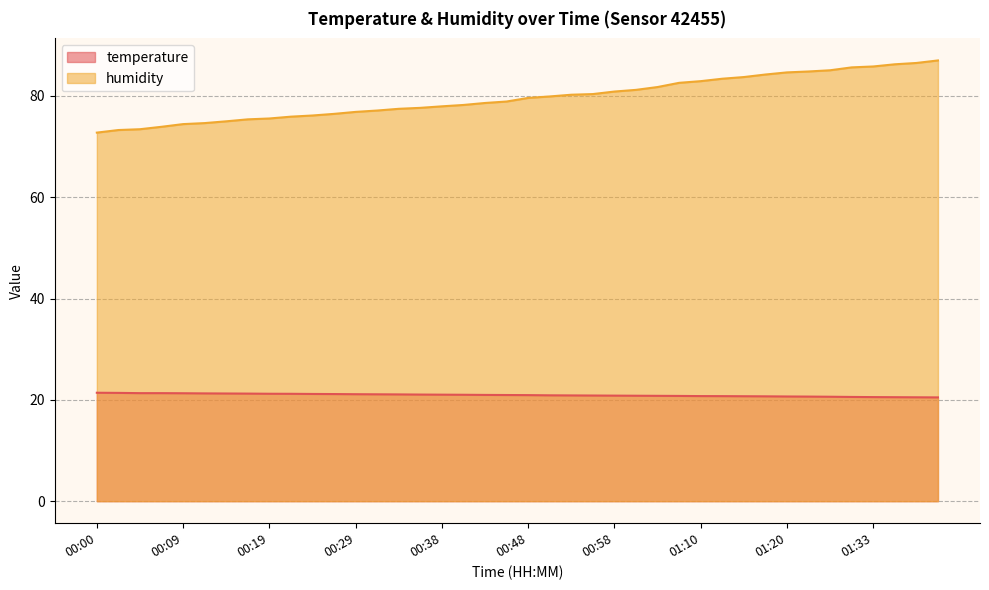

True or false: temperature and humidity intersect in this chart.

False